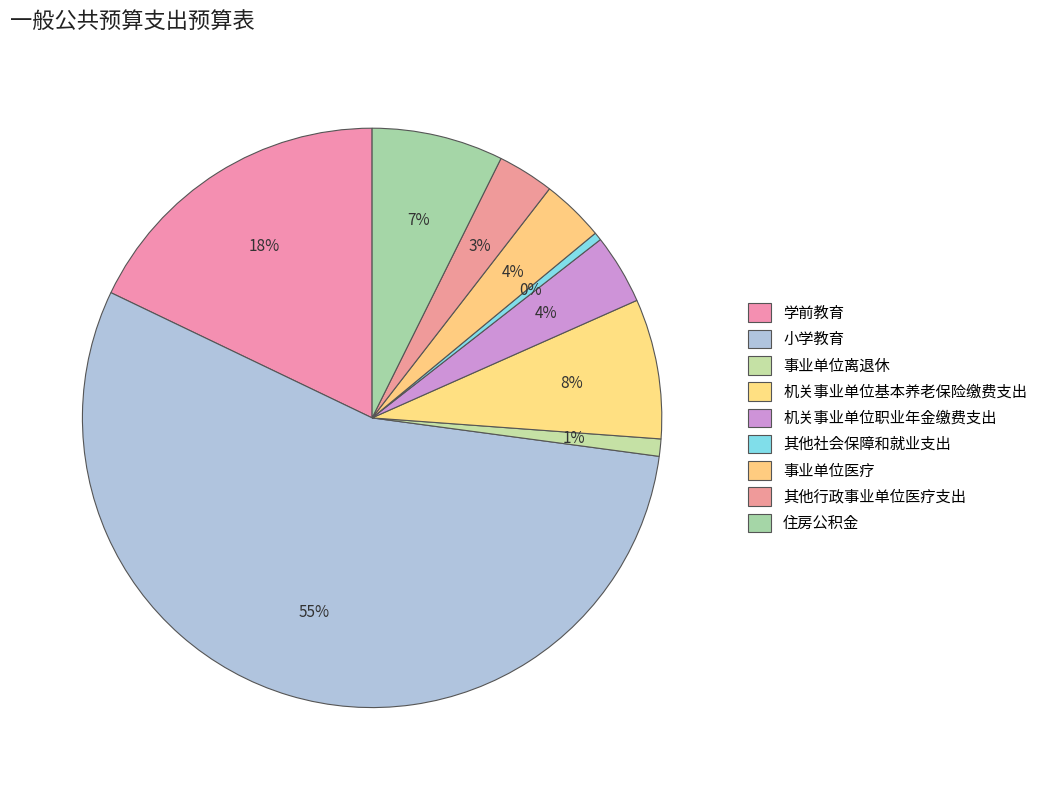

What is the majority slice?

小学教育